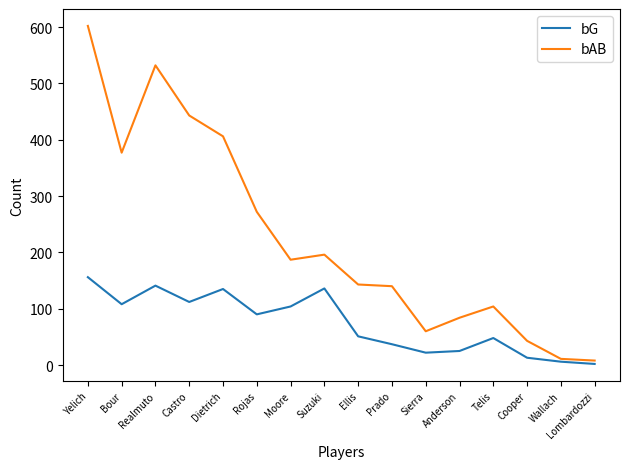

At which label does bAB first exceed 187?

Yelich